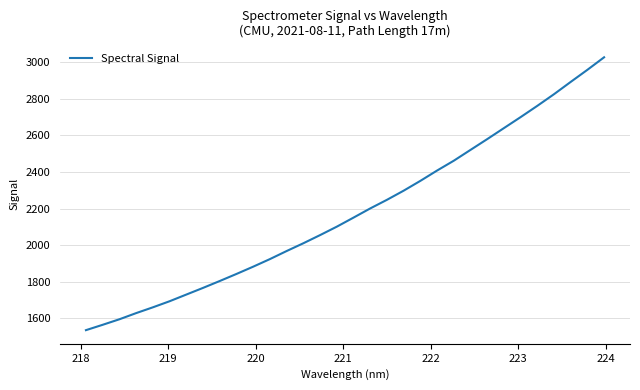

What is the difference between the maximum and minimum values?

1490.5